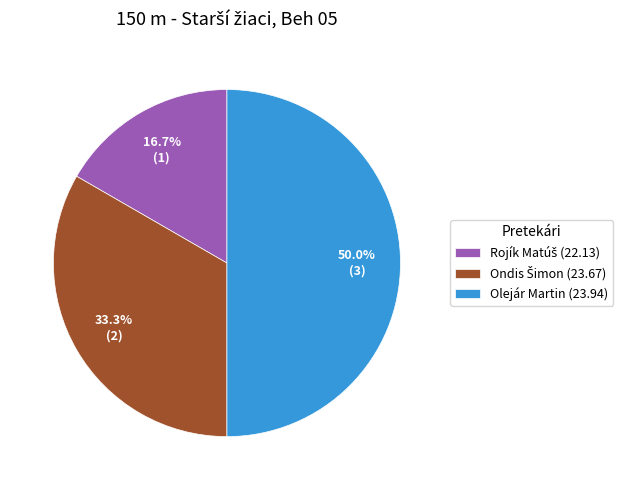

What portion of the pie excludes Olejár Martin (23.94)?

50.0%